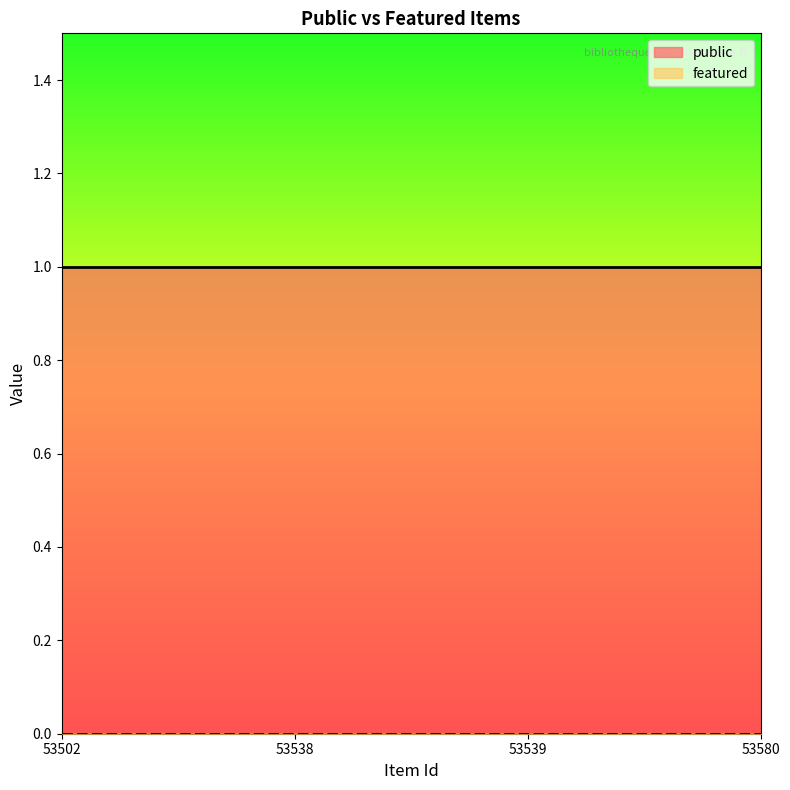

Which has a higher value, 53539 or 53580?

53539